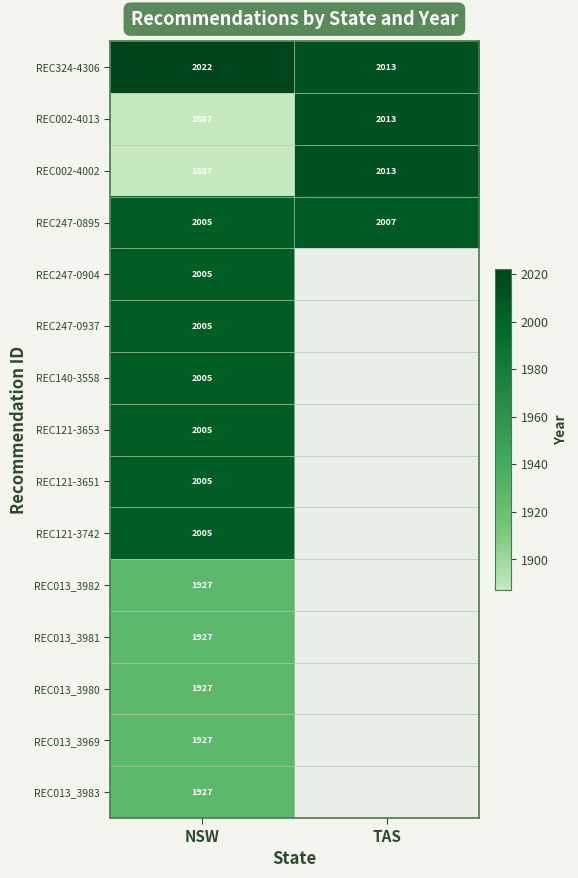

At which category does the chart reach its minimum across all series?

NSW